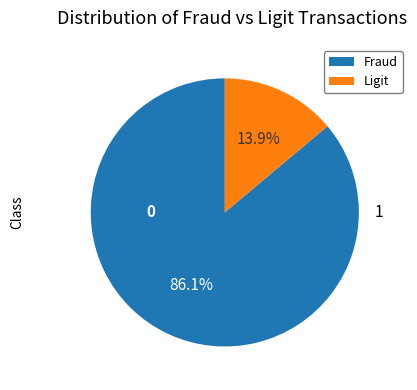

Is there any slice that represents more than half of the pie?

Yes